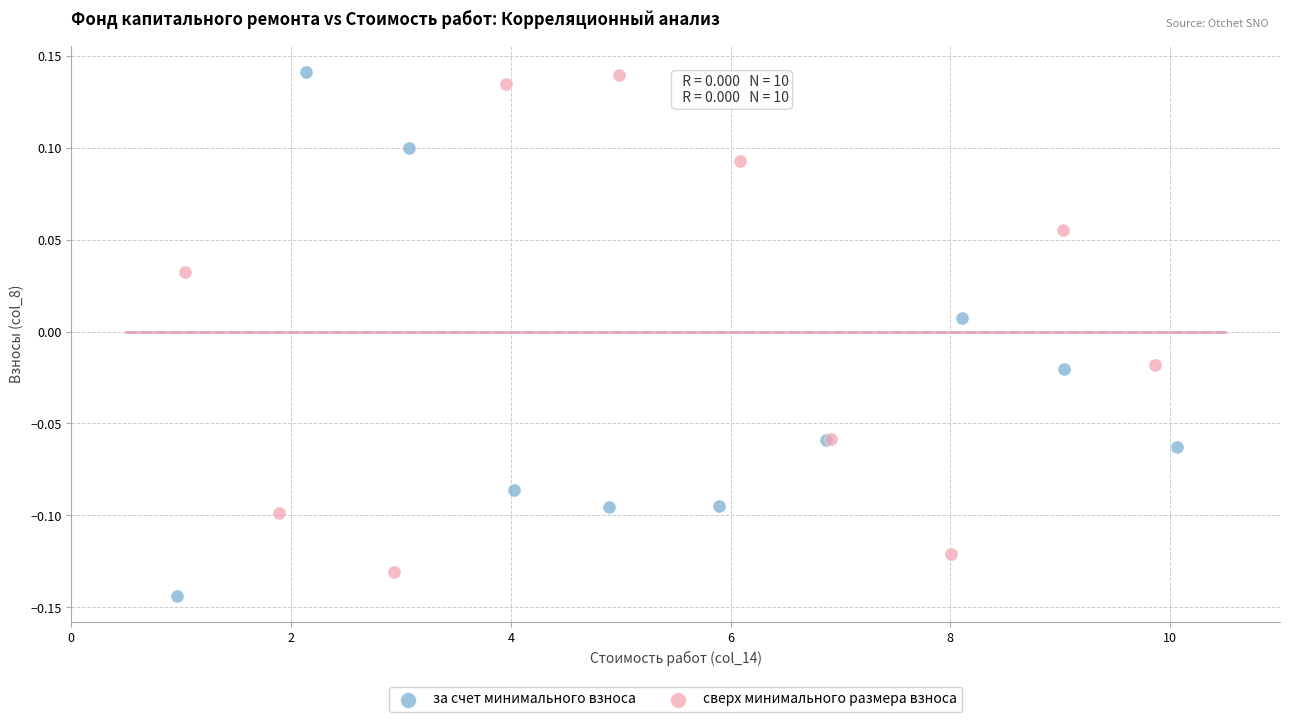

Which series reaches the minimum Y coordinate?

за счет минимального взноса